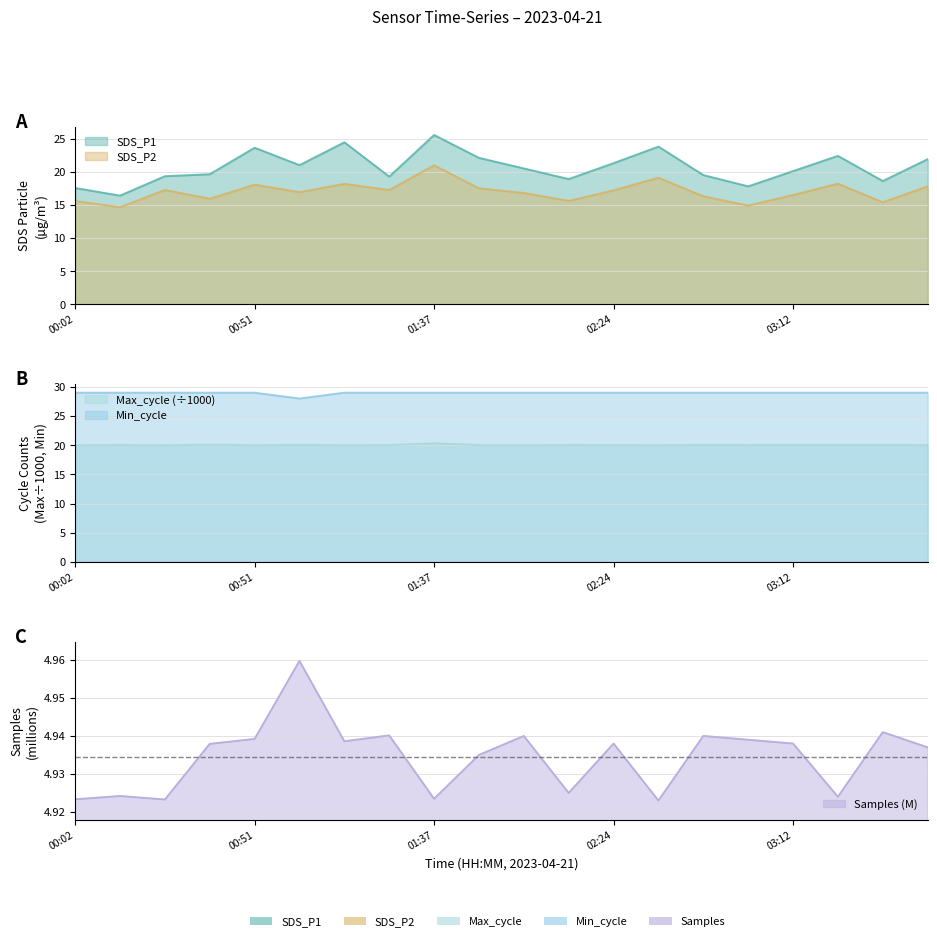

What position from the right is 03:24?

3